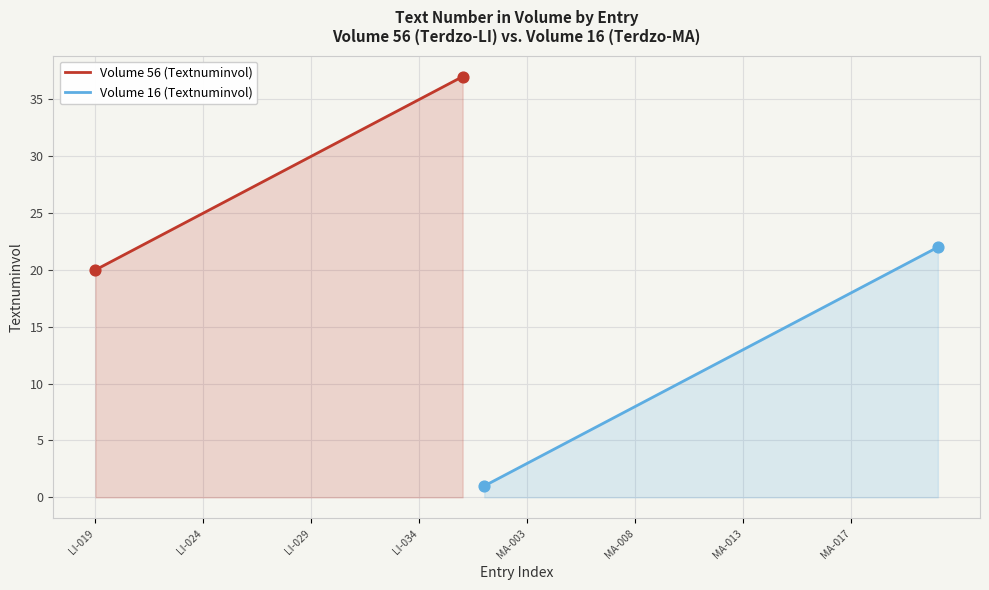

Between 56 and 16, which is larger?

56